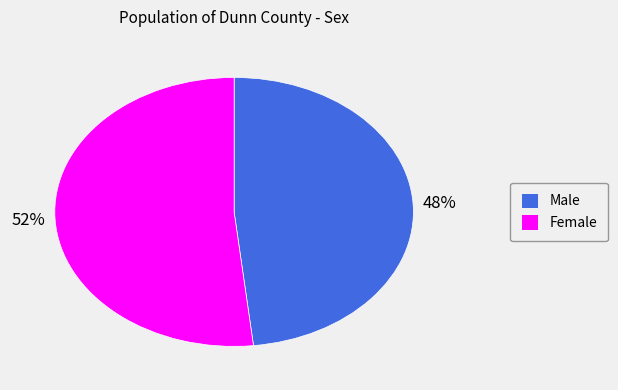

True or false: Female accounts for 46% of the total.

False